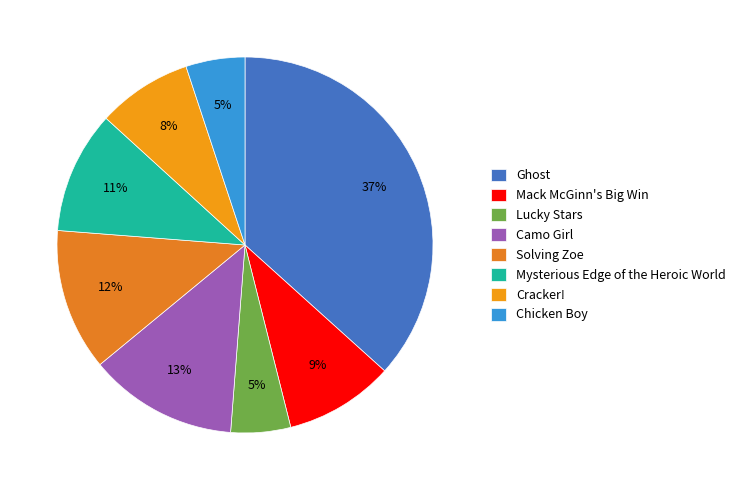

Does Chicken Boy represent more than half of the total?

No